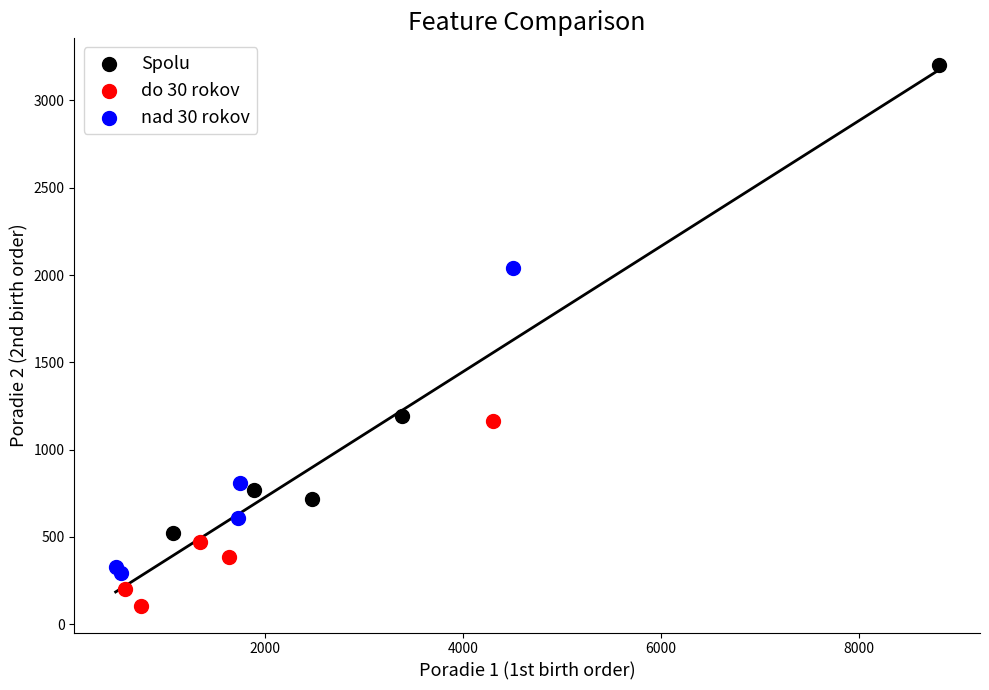

Which series contains the highest Y value?

Spolu